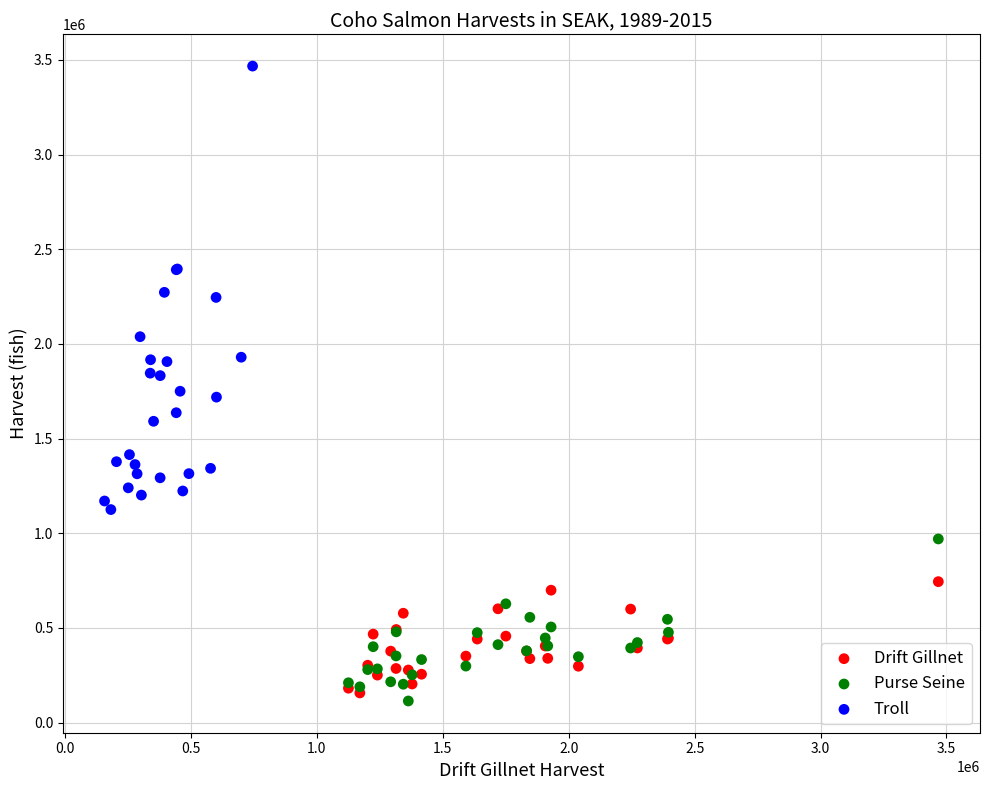

Which series reaches the maximum Y coordinate?

Troll